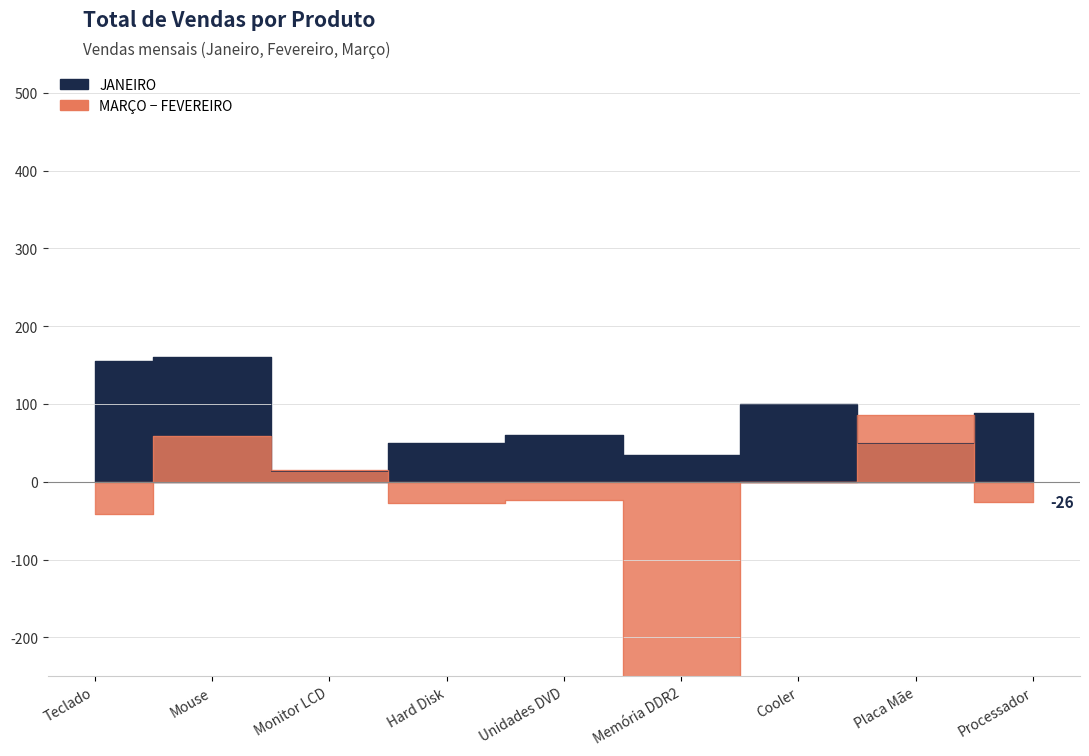

Is it true that FEVEREIRO equals 10 at Placa Mãe?

True